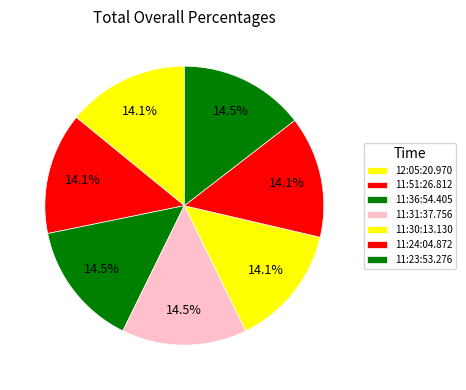

How many segments does this pie chart have?

7